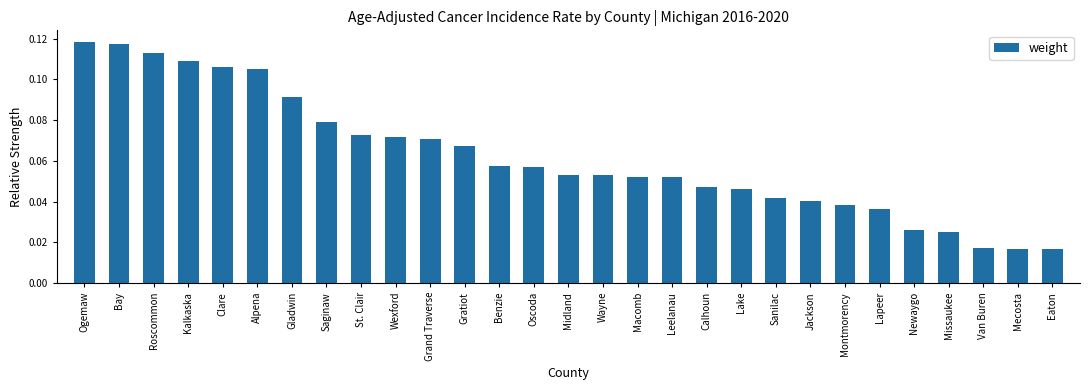

What position from the right is Benzie?

17